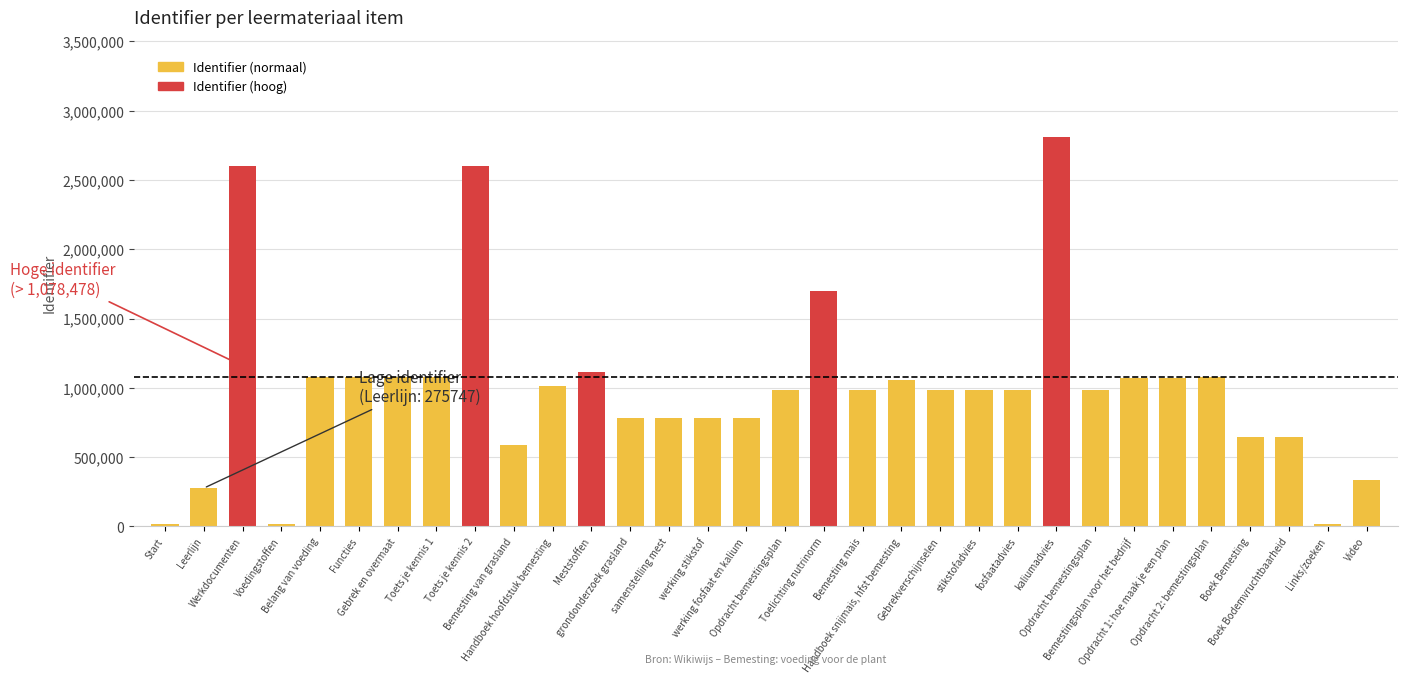

How many values are below 987334?

16